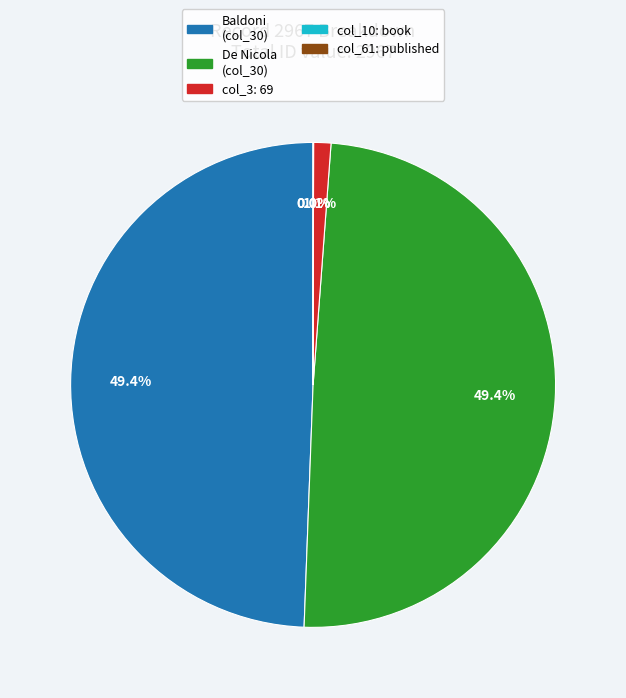

Which has a higher value, Baldoni (col_30) or col_3: 69?

Baldoni (col_30)